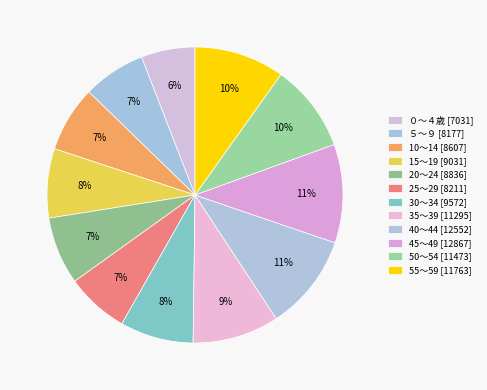

How many segments does this pie chart have?

12